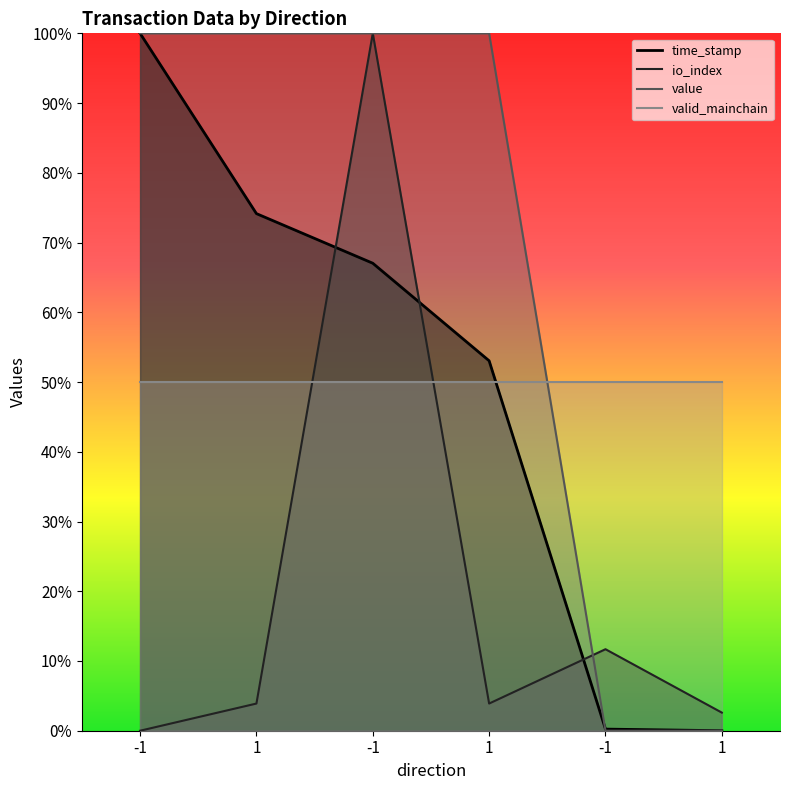

What is the label of the 3rd point from the left?

-1